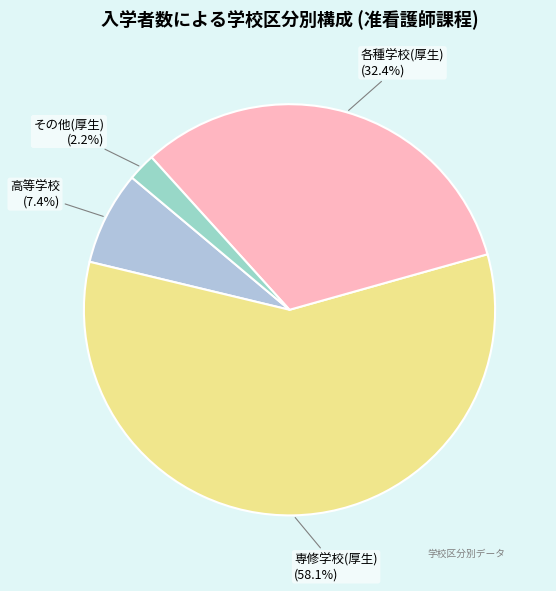

Count the number of slices in the pie.

4